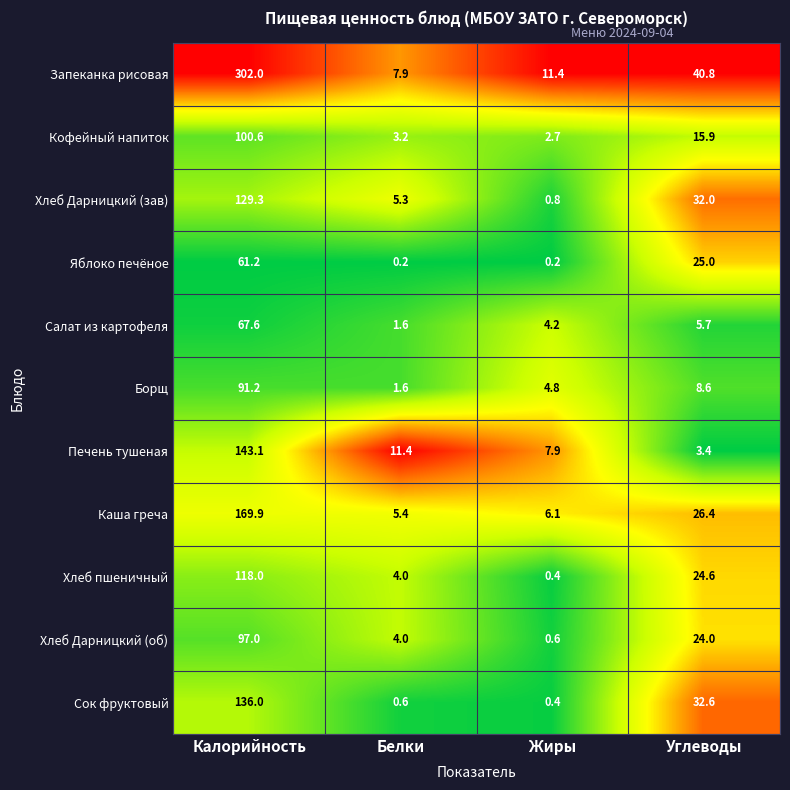

True or false: Сок фруктовый has a value of 70.4 at Калорийность.

False